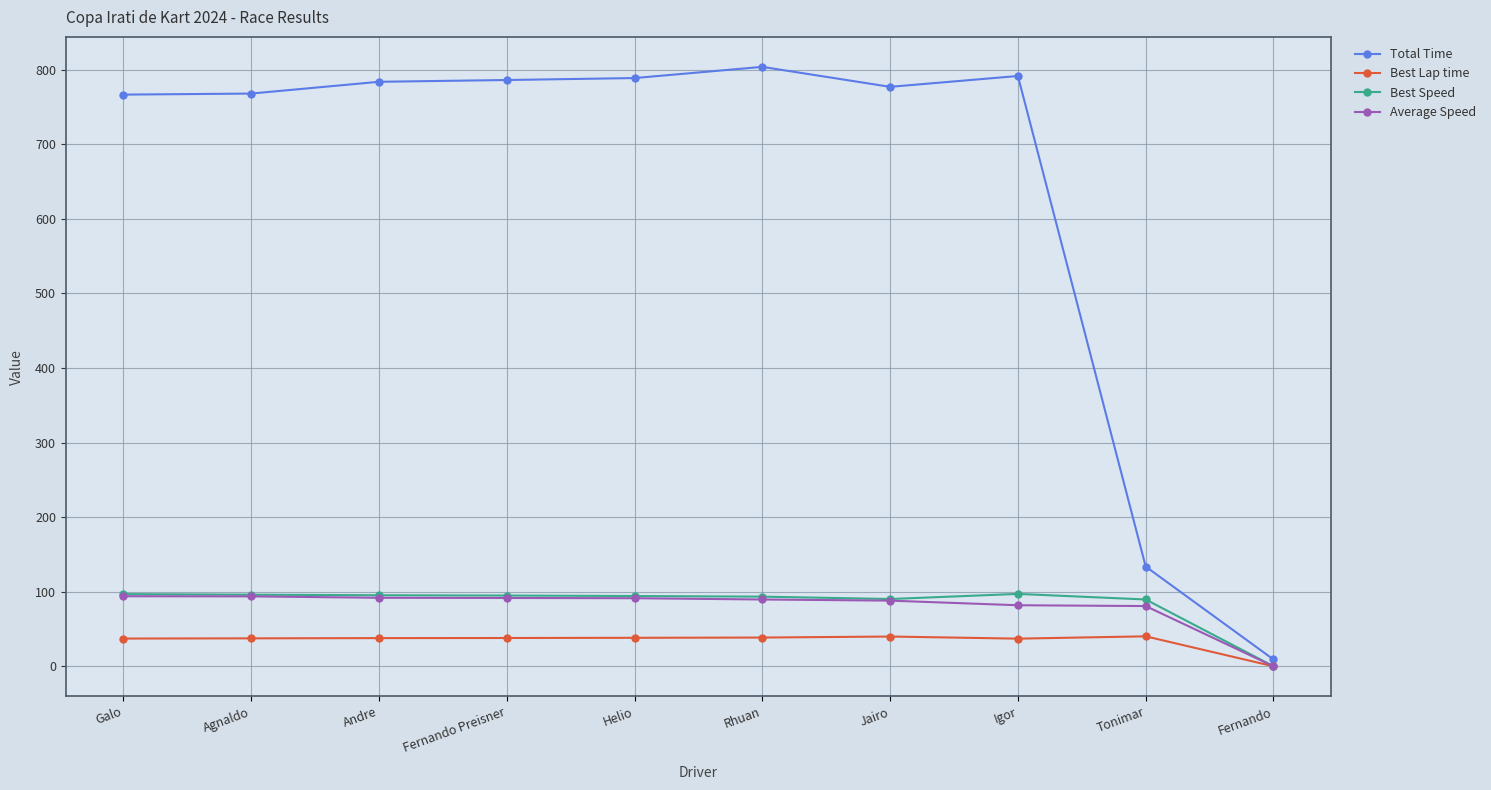

True or false: Total Time and Best Lap time cross at least once.

False